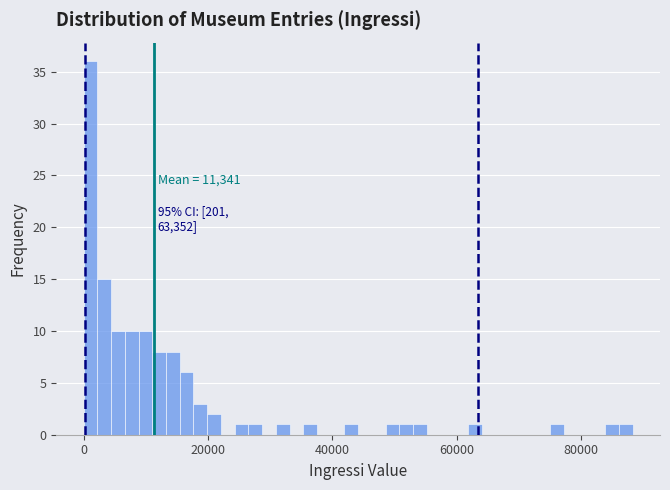

Read against the x-axis, roughly where is the centre of the tallest bar?

2000